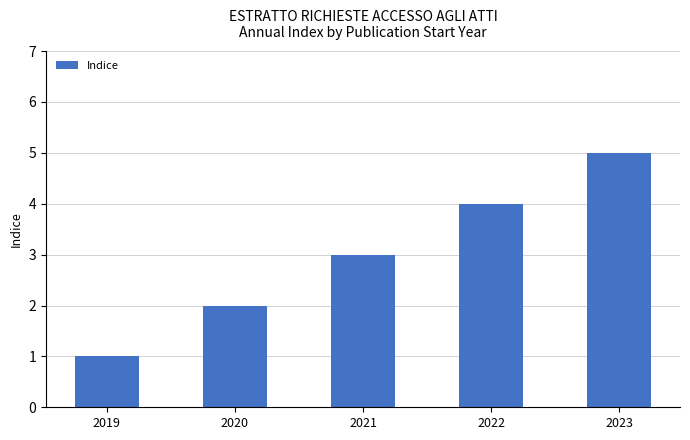

What is the sum of the values at 2019 and 2020?

3